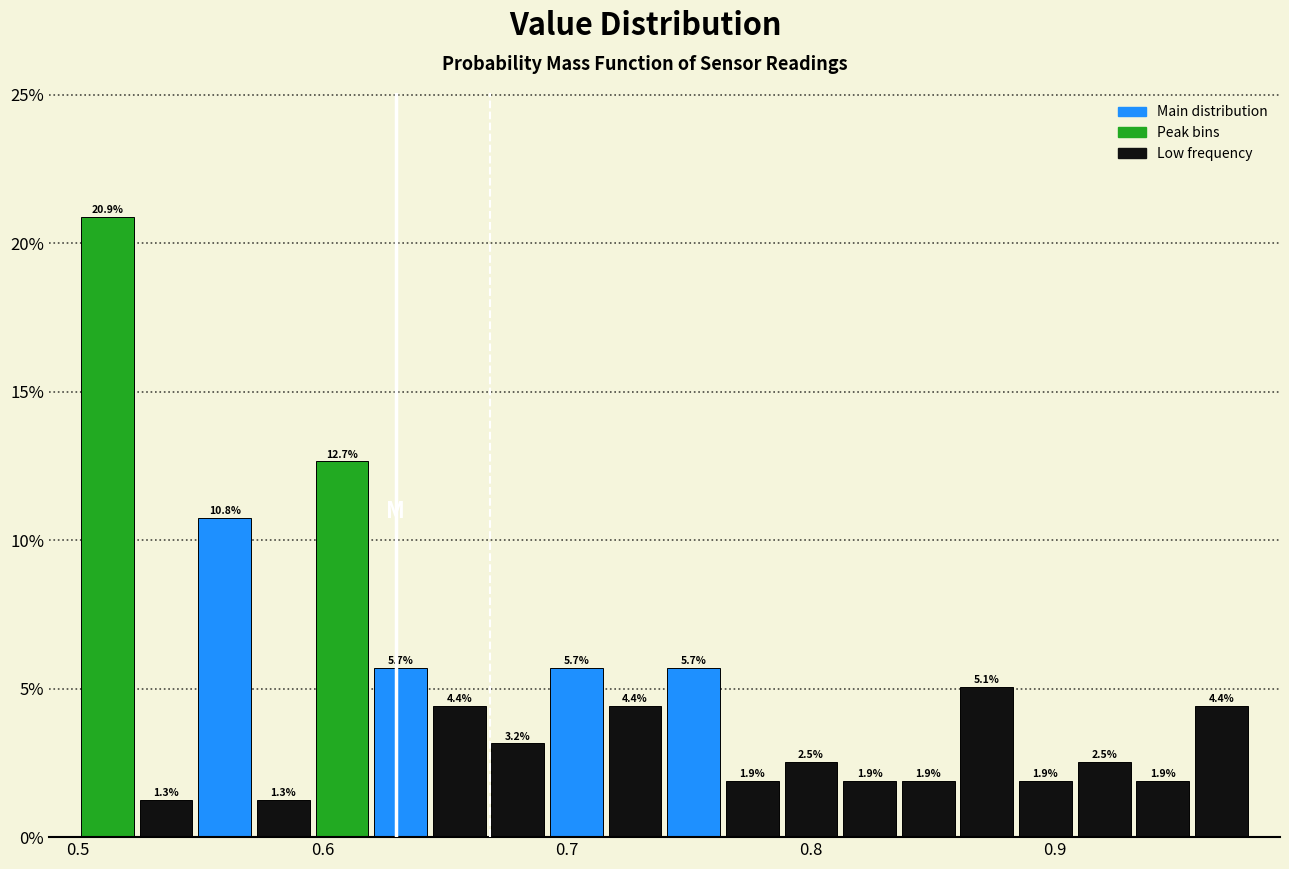

Around what value on the x-axis is the tallest bar? Give the approximate position of its centre, as read against the axis.

0.51